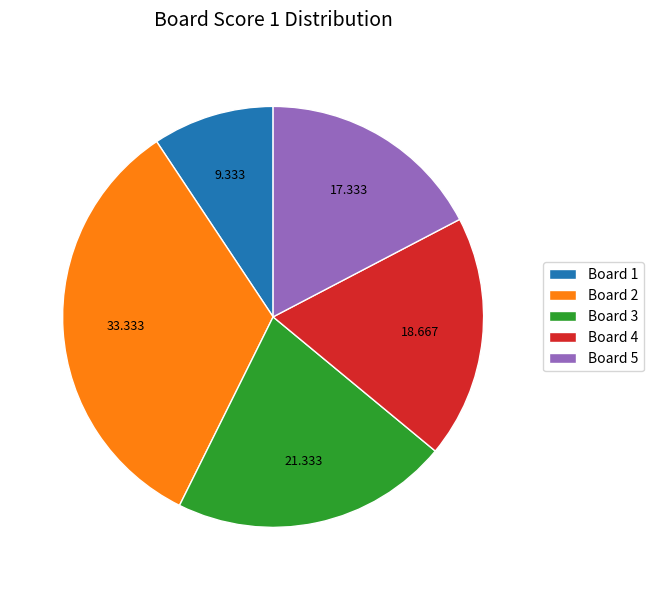

What is the smallest slice in the pie chart?

Board 1